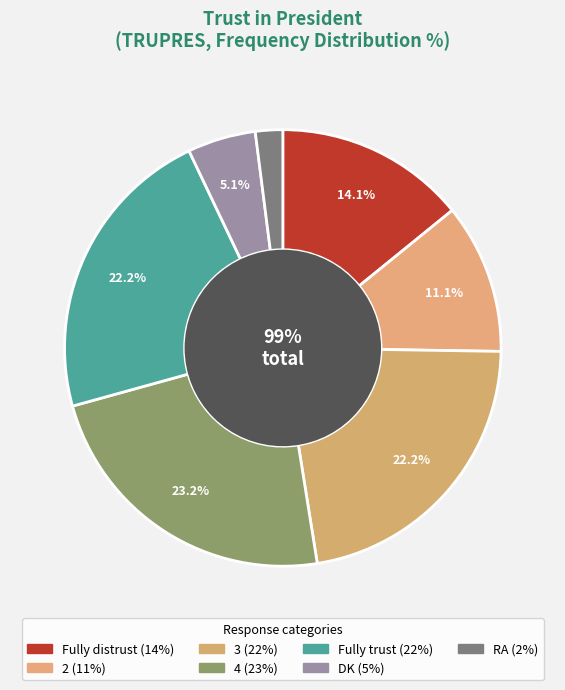

What portion of the pie excludes RA?

98.0%